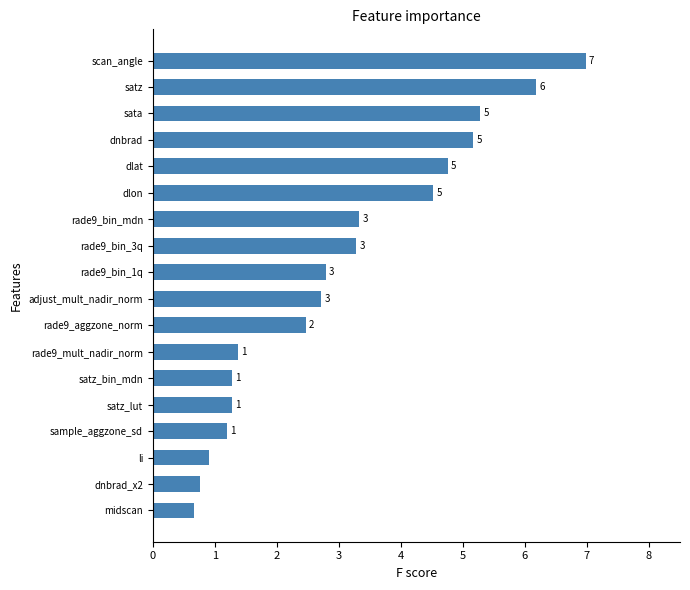

What is the greatest value displayed?

7.0